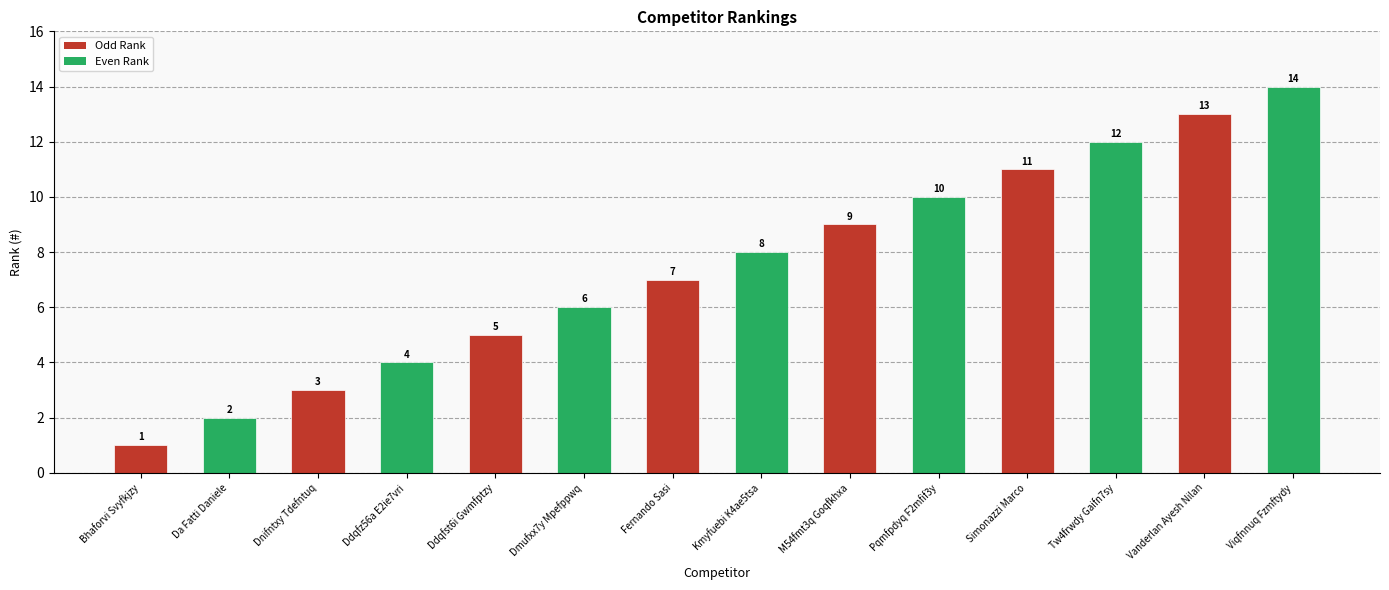

What is the average value?

8